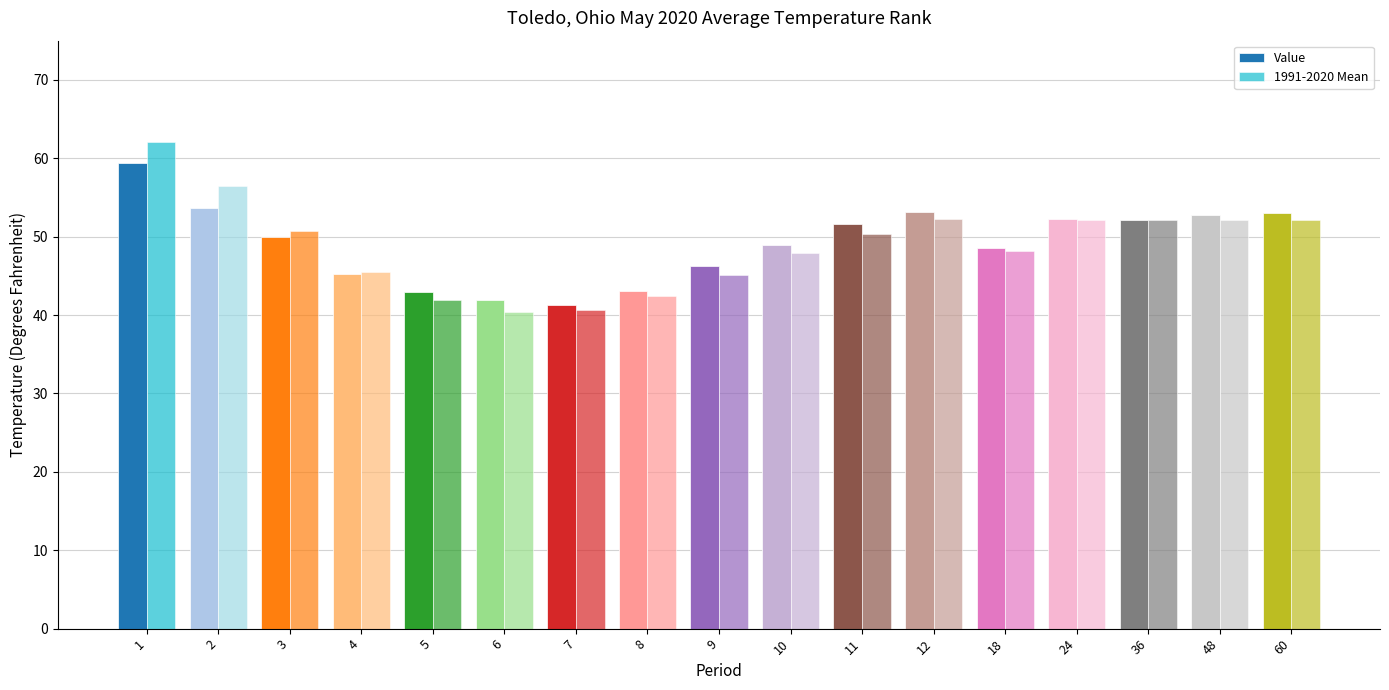

What is the value of the 1991-2020 Mean bar at the 11th from the left?

50.4